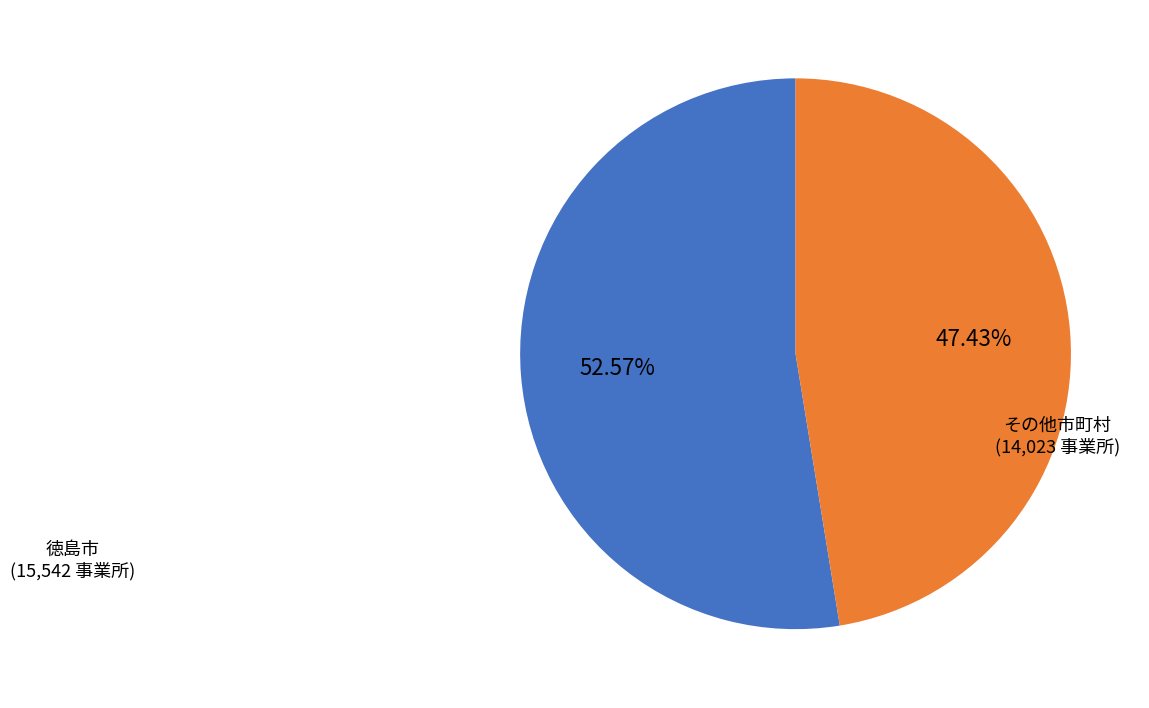

How many slices are in this pie chart?

2